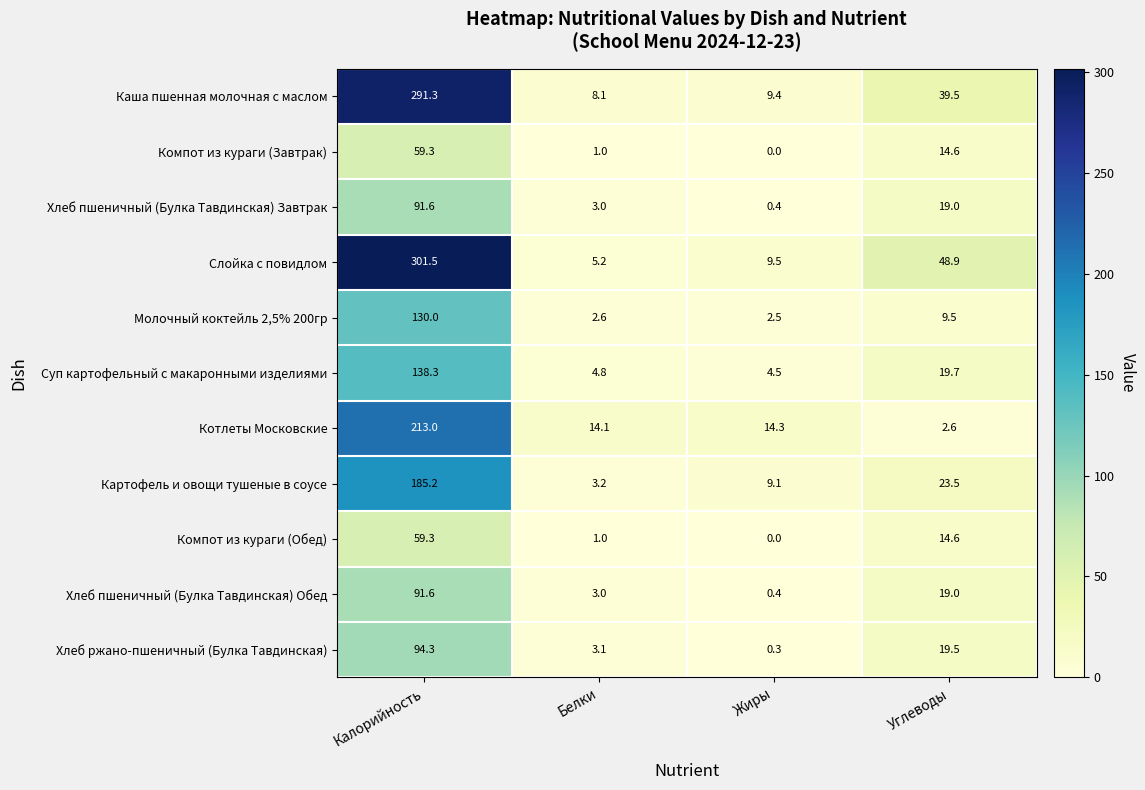

What is the difference between the highest and lowest values at Белки?

13.1